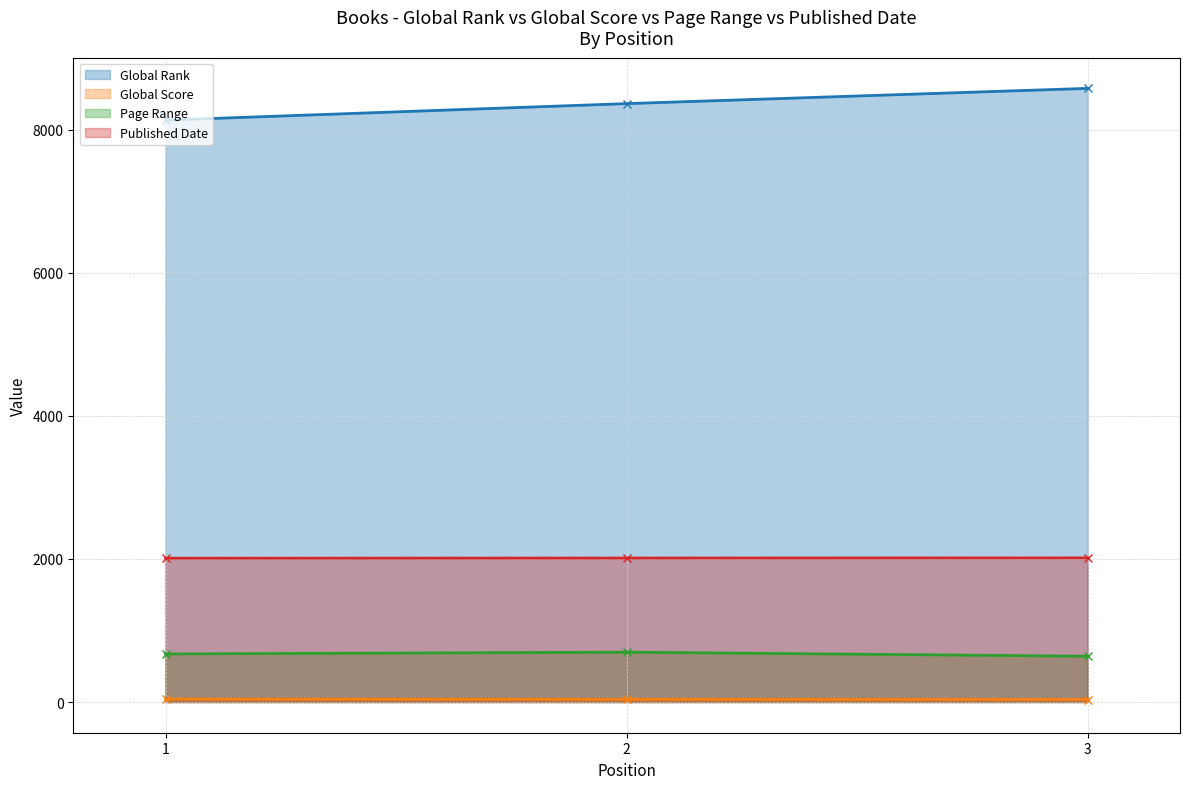

What value does the Global Rank series have at 2, to the nearest 10?

8360